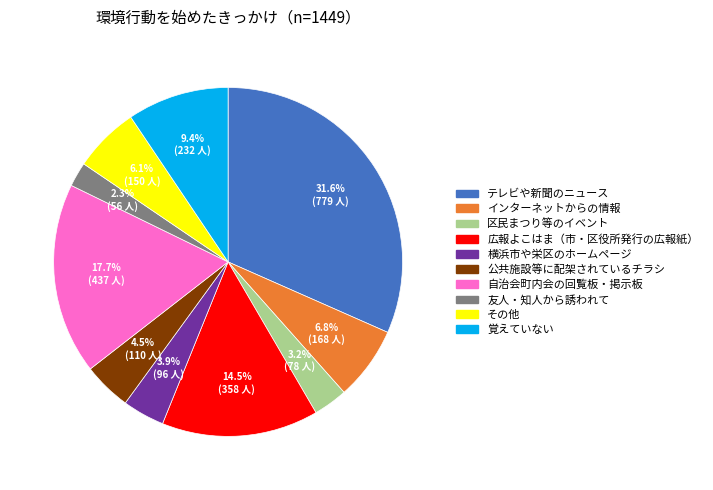

To the nearest percent, what percentage of the pie is 区民まつり等のイベント?

3%